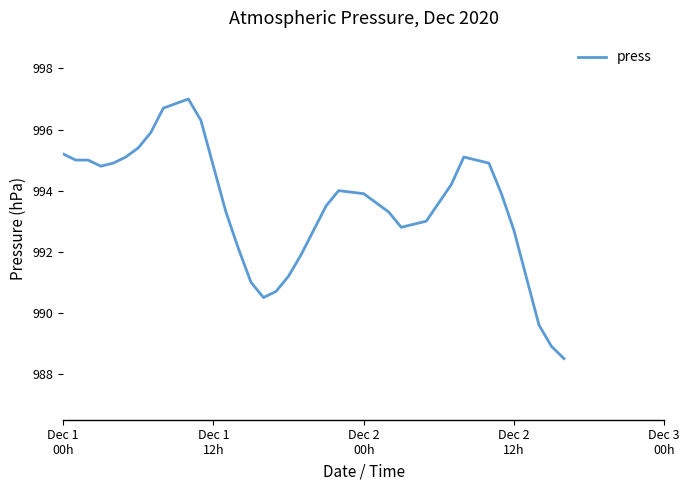

Reading left to right, list all the values displayed in this chart.

995.2	995.0	995.0	994.8	994.9	995.1	995.4	995.9	996.7	997.0	996.3	993.3	992.1	991.0	990.5	990.7	991.2	991.9	992.7	993.5	994.0	993.9	993.6	993.3	992.8	992.9	993.0	993.6	994.2	995.1	994.9	993.9	992.7	989.6	988.9	988.5